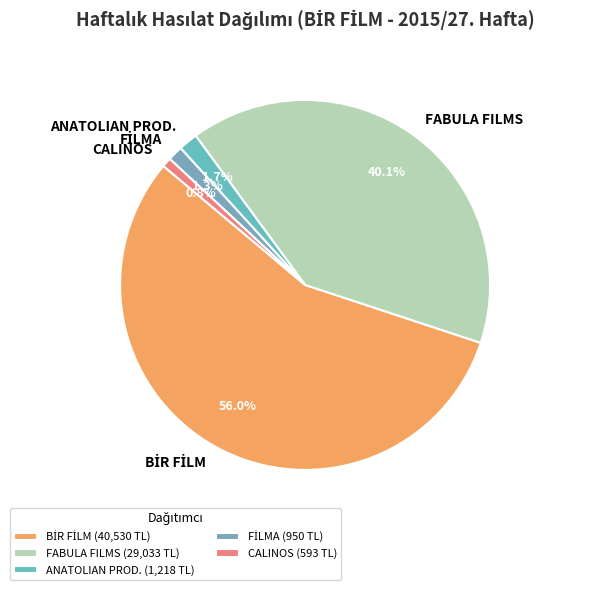

How much of the chart is everything except CALINOS?

99.2%